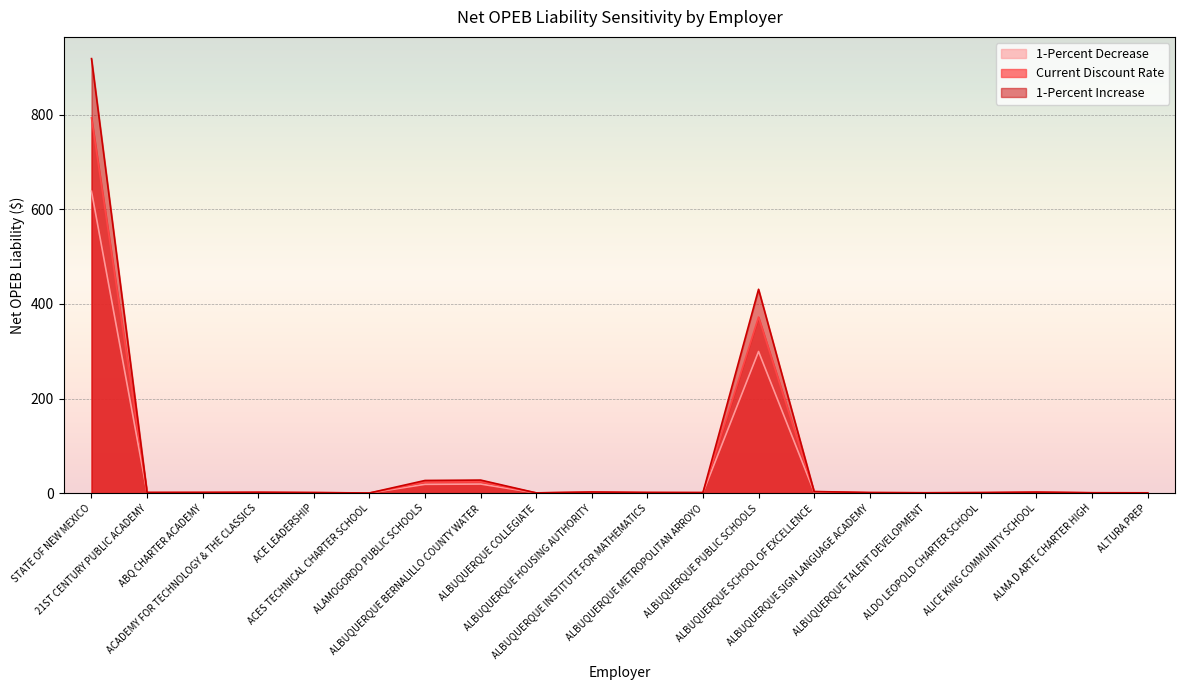

True or false: 1-Percent Decrease and Current Discount Rate intersect in this chart.

False